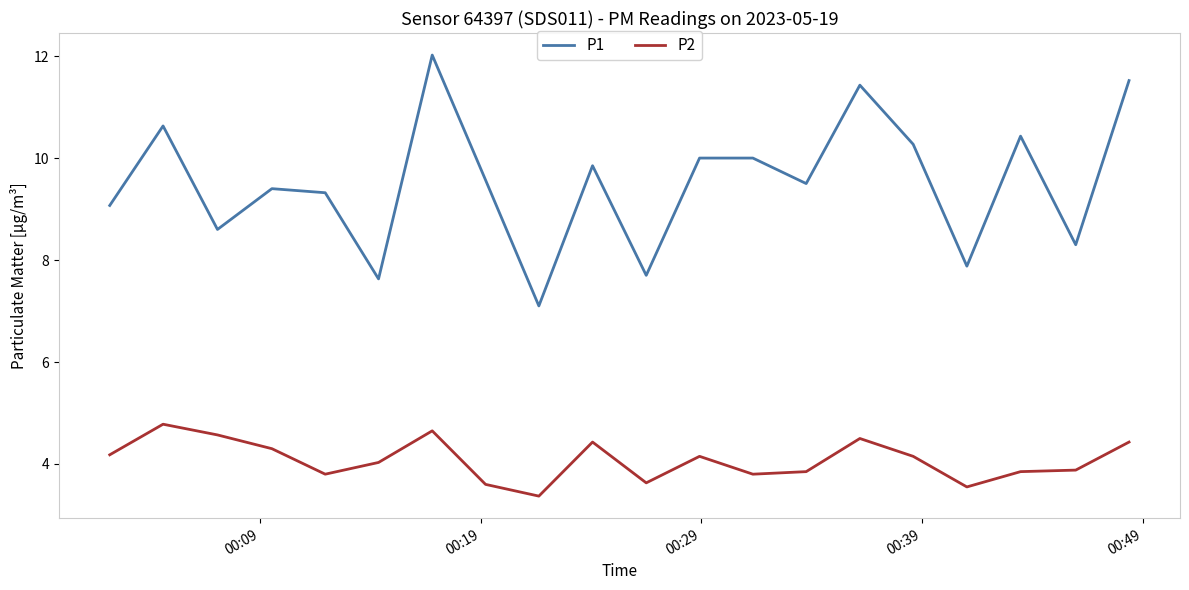

List the series in order of their peak value, lowest first.

P2, P1